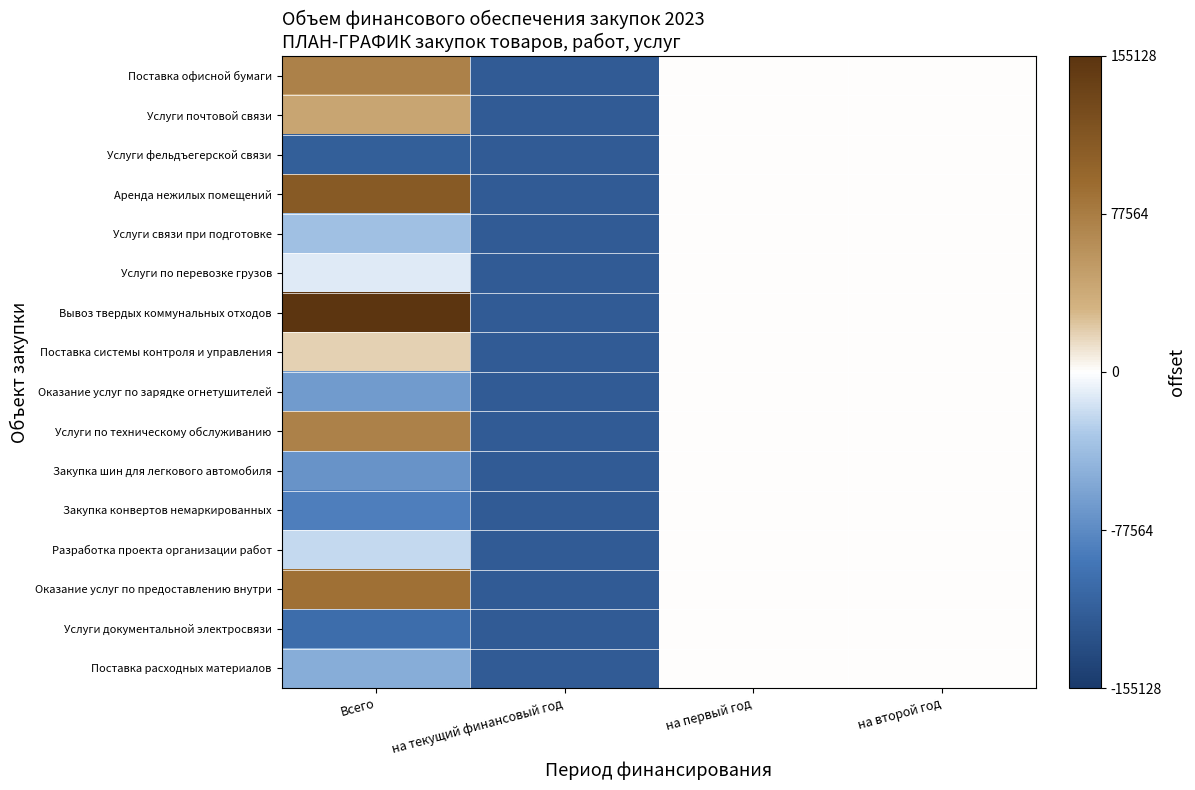

What is the total value across all series at на текущий финансовый год?

-1932753.6